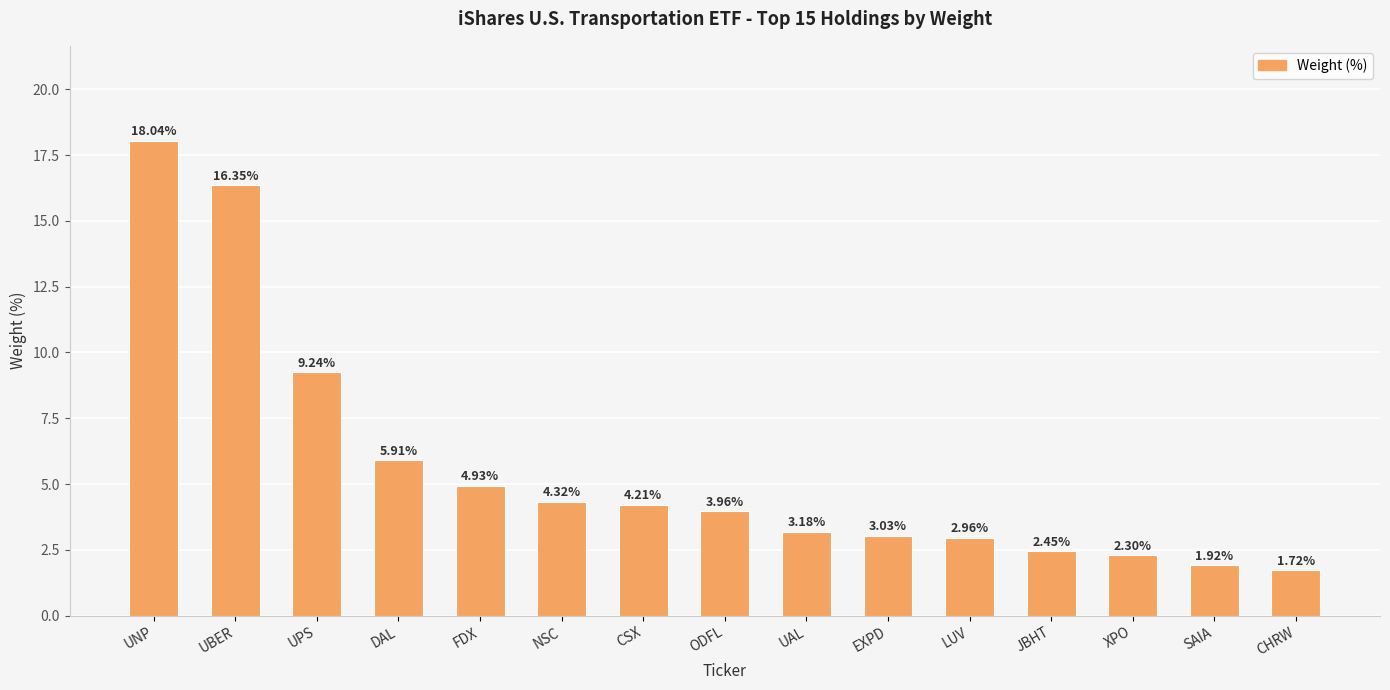

What is the label of the 1st bar from the right?

CHRW